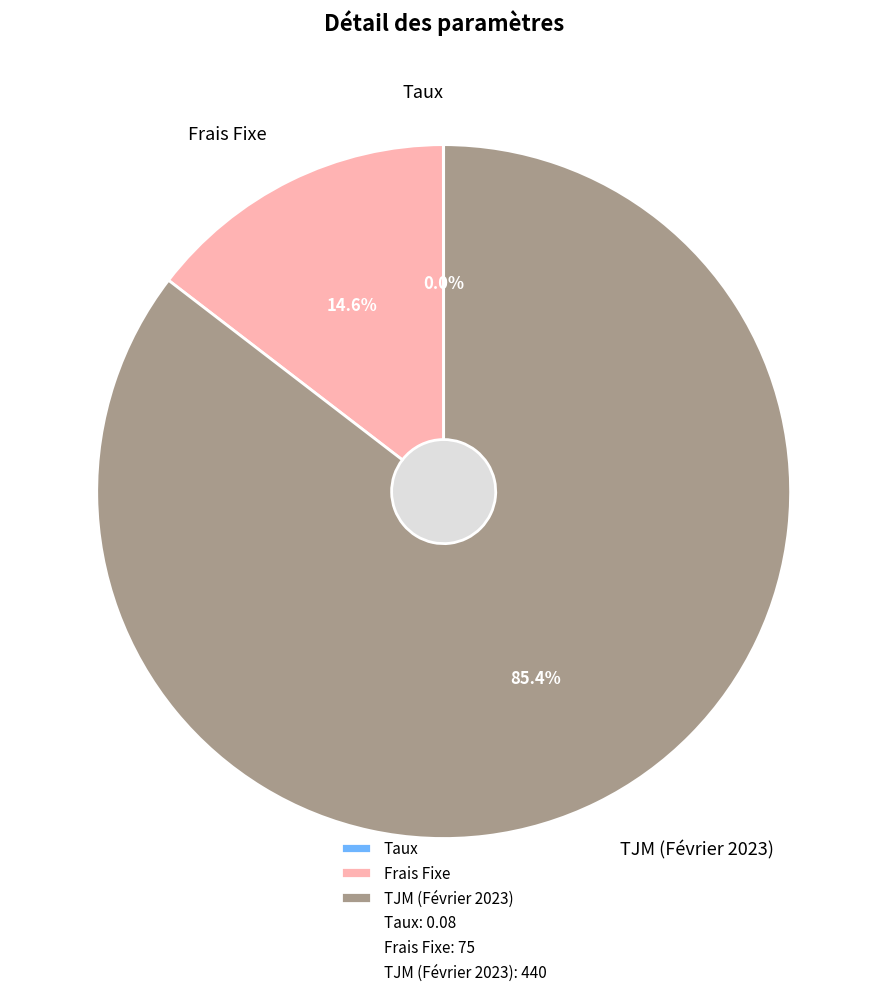

To the nearest percent, what is the average slice percentage?

33%